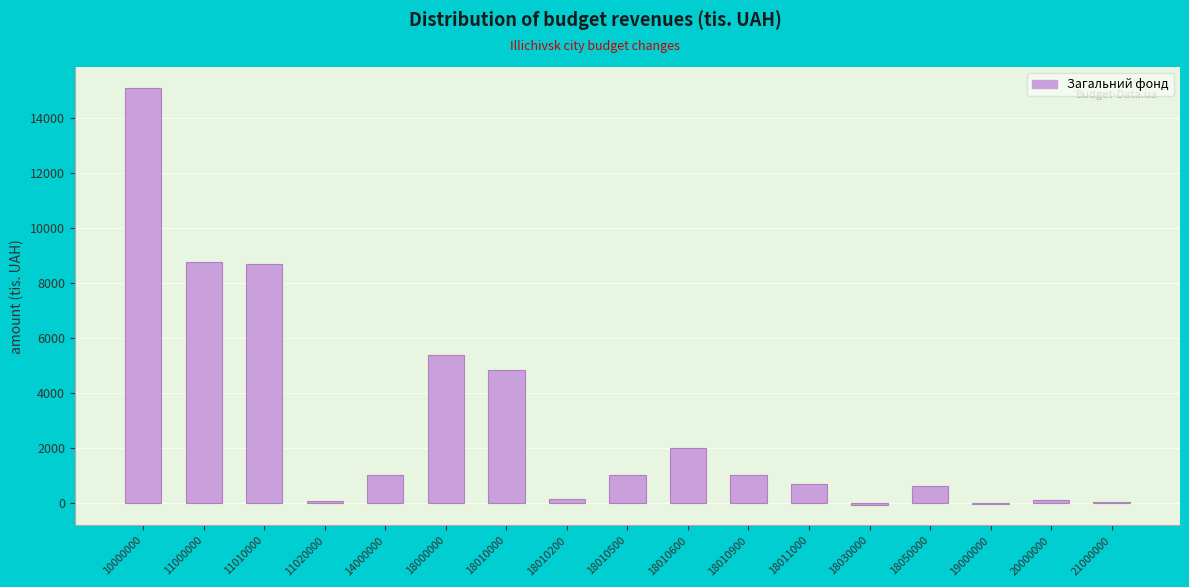

What is the sum of all values?

49293